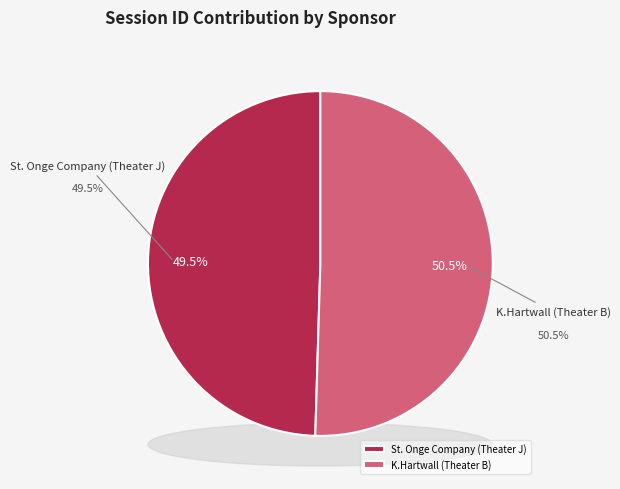

Is it true that St. Onge Company (Theater J) is 50% of the pie?

True